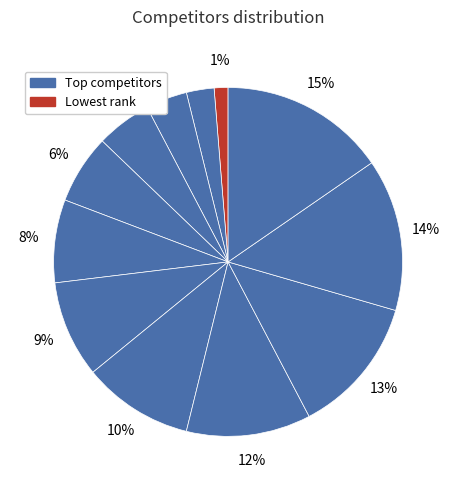

How many segments does this pie chart have?

12